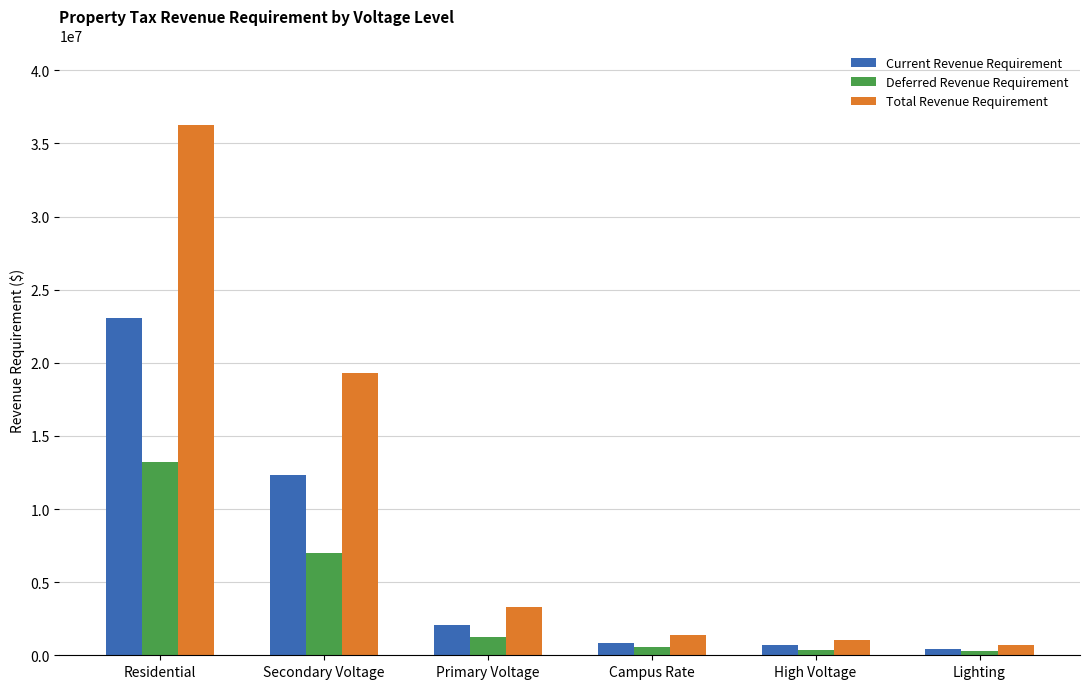

What position from the left is Lighting?

6